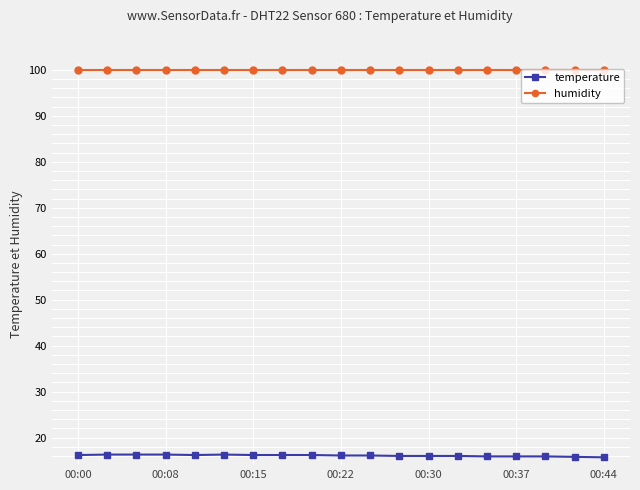

What is the sum of all humidity values?

1898.1